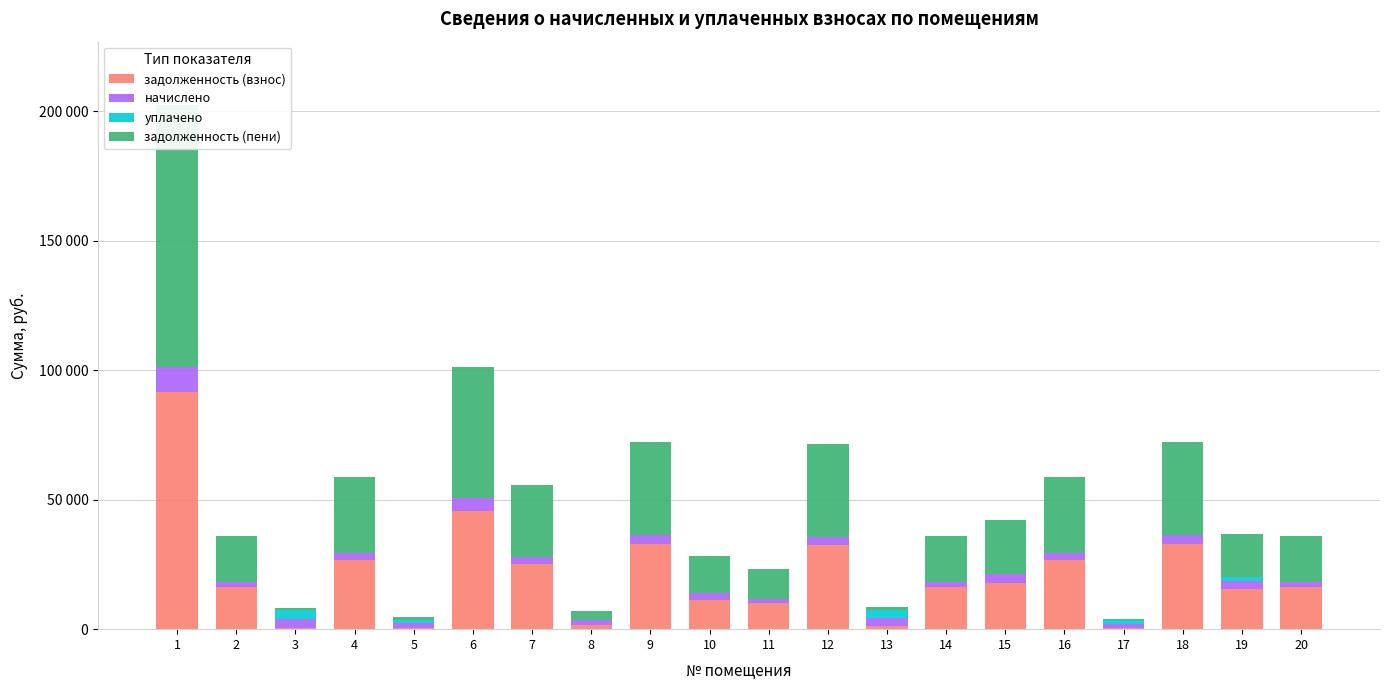

Is the value of начислено at 7 greater than the value of задолженность (взнос) at 15?

No